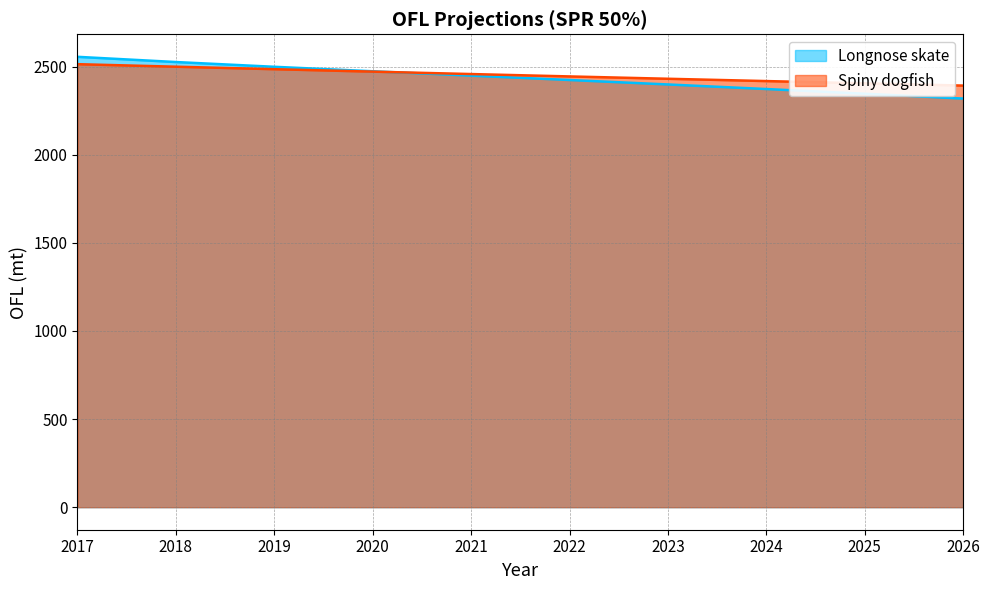

Between 2020 and 2024, which is larger?

2020